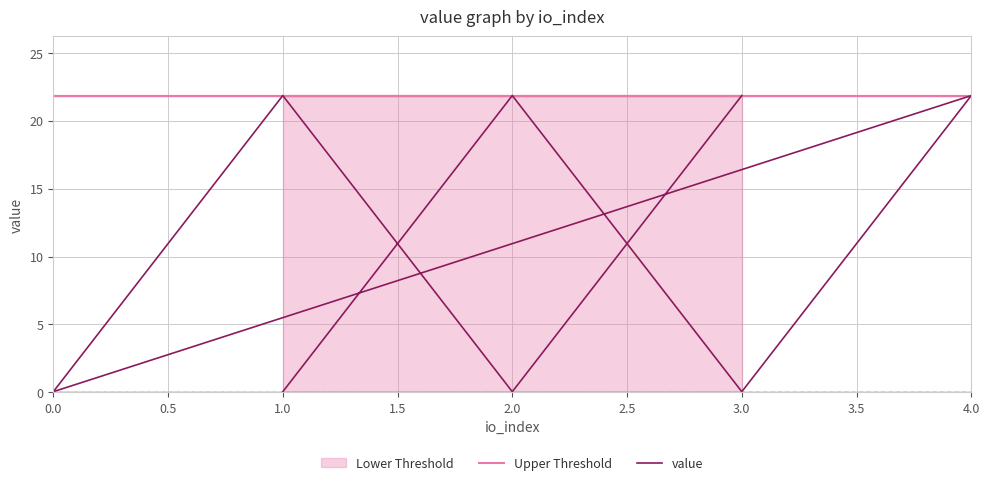

At which category does value reach its first local valley?

3.0